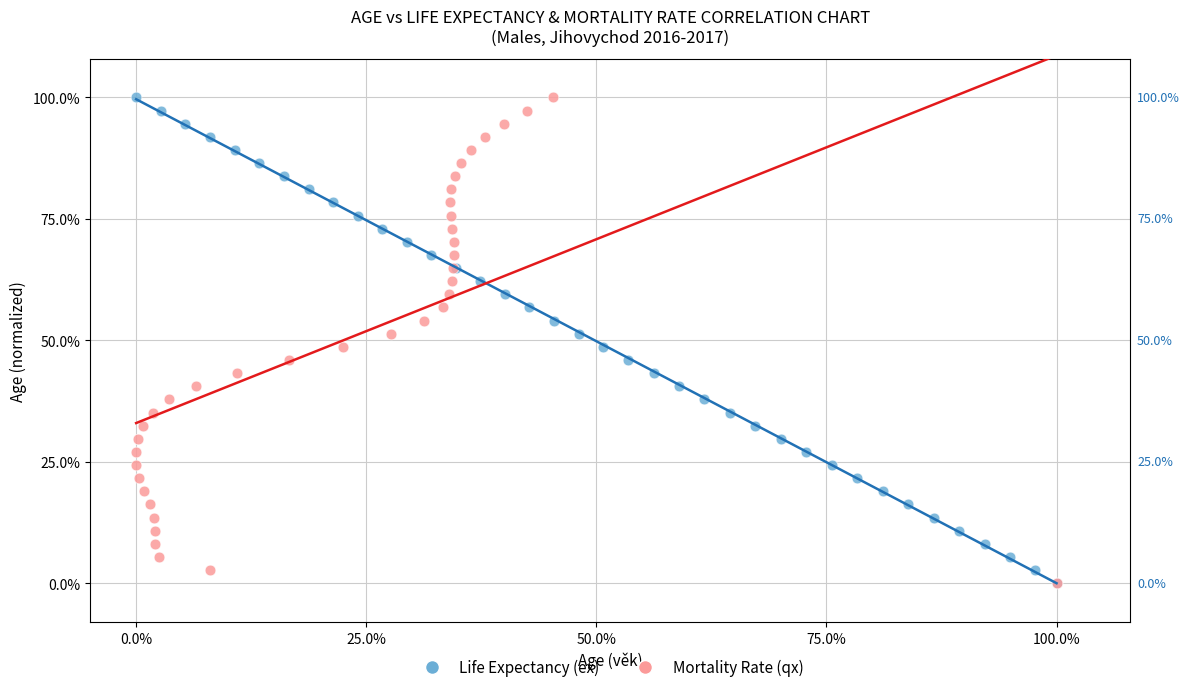

What are all the series names shown in the legend?

Life Expectancy (ex), Mortality Rate (qx)